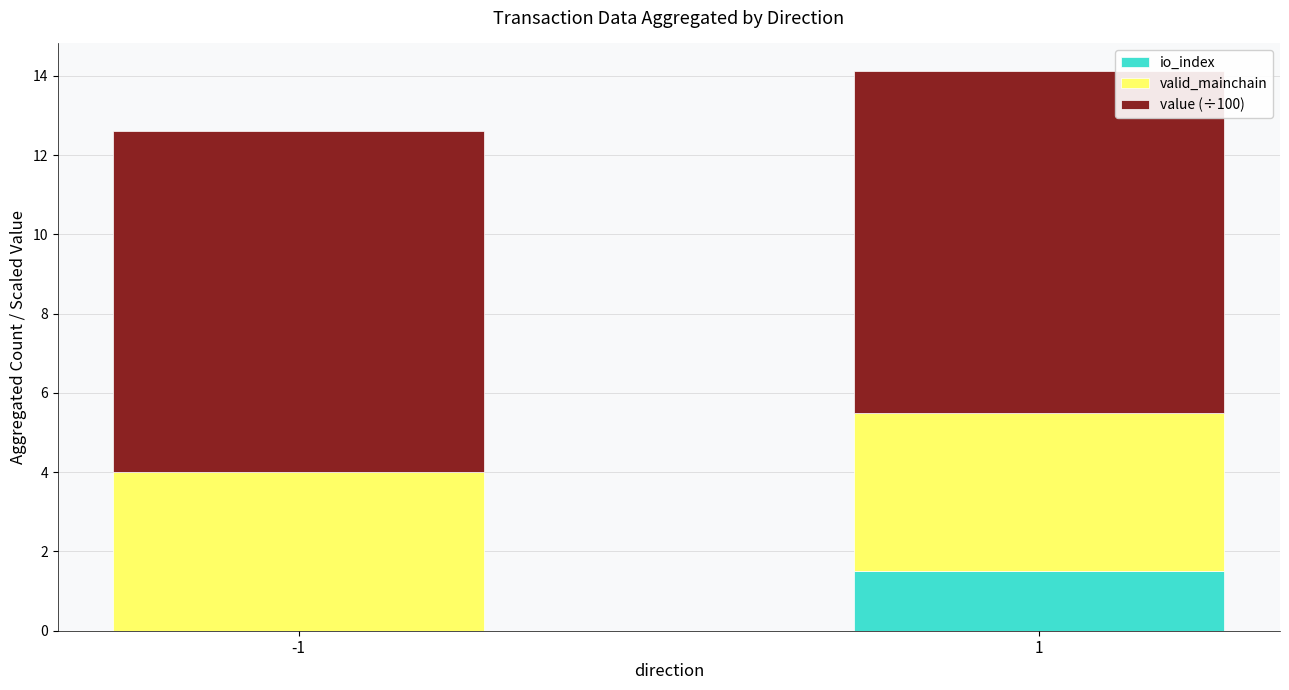

Are the bars grouped side by side (vs. stacked)?

No